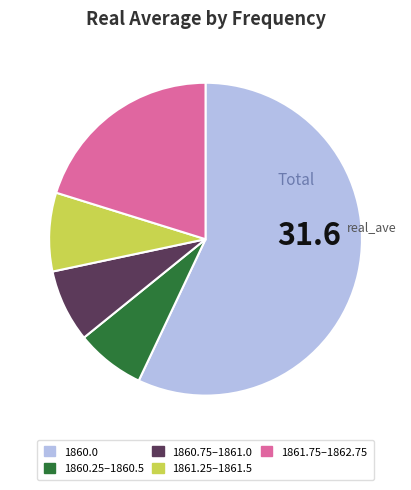

What is the largest slice in the pie chart?

1860.0